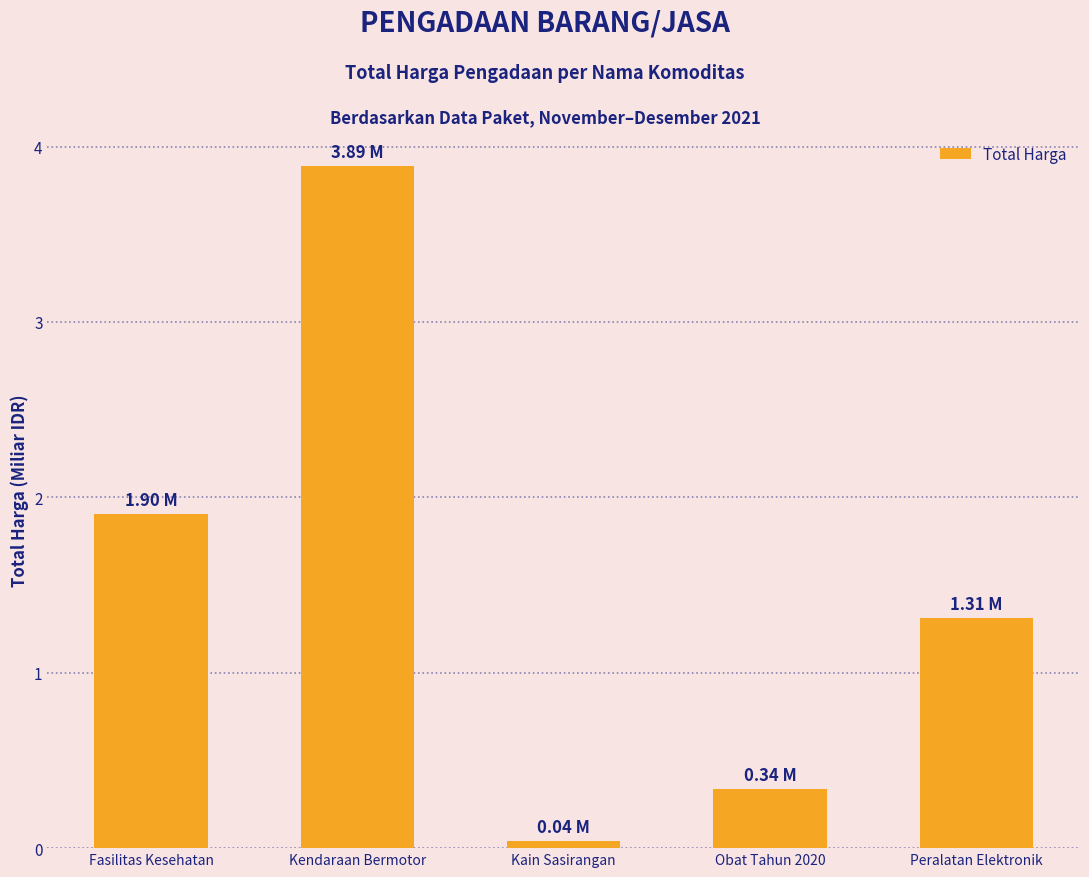

At which category does the chart reach its peak across all series?

Kendaraan Bermotor